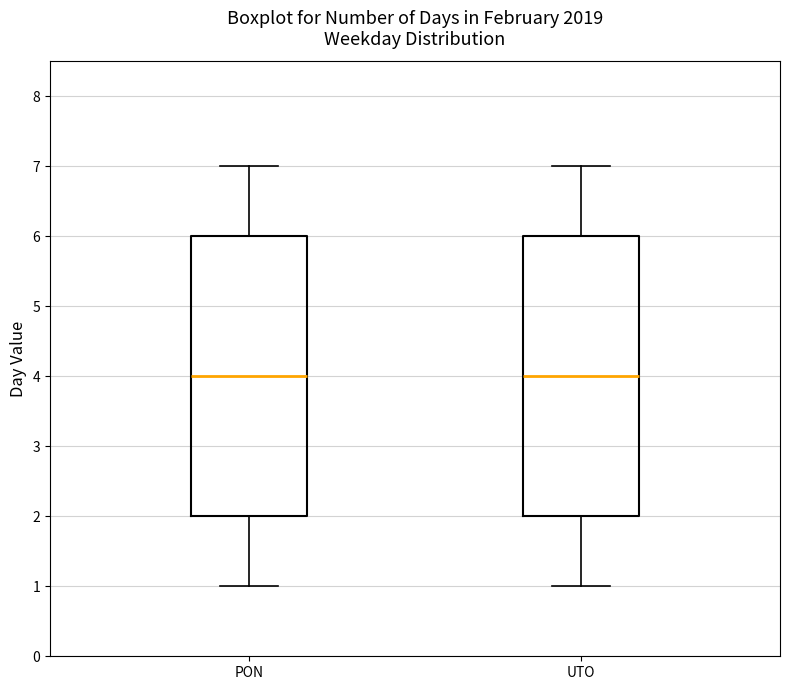

Reading left to right, read every box against the y-axis: the position of its median line, the range the box covers, and the ends of its whiskers. The values are not printed on the chart, so give them approximately, as read against the axis.

PON: median 4, box 2 to 6, whiskers 1 to 7
UTO: median 4, box 2 to 6, whiskers 1 to 7